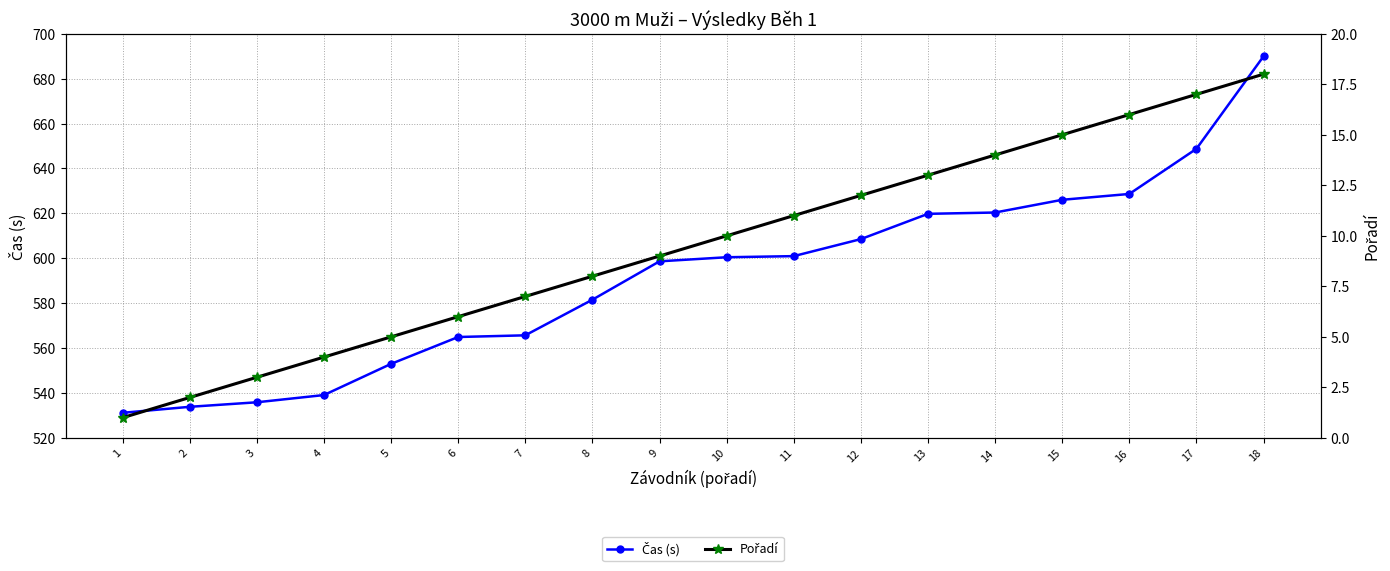

What are all the series names shown in the legend?

Čas (s), Pořadí